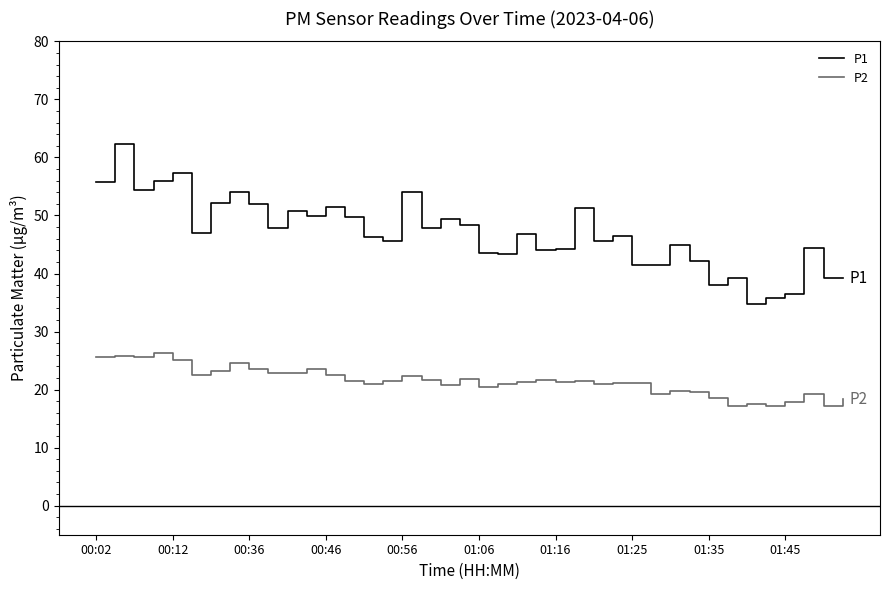

List the series in order of their overall mean, highest first.

P1, P2